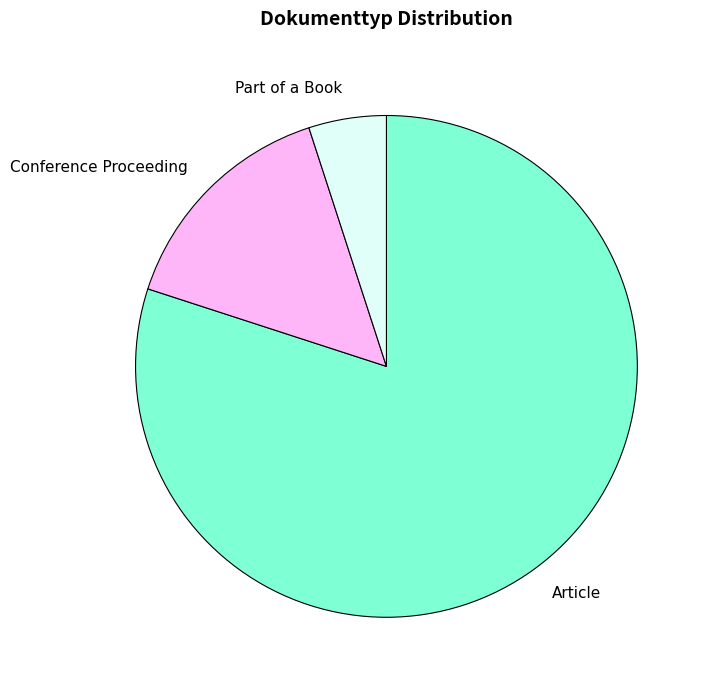

Which slice is the smallest?

Part of a Book